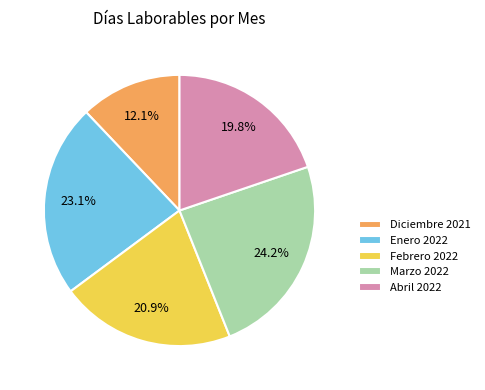

Rank the categories by value from highest to lowest.

Marzo 2022, Enero 2022, Febrero 2022, Abril 2022, Diciembre 2021